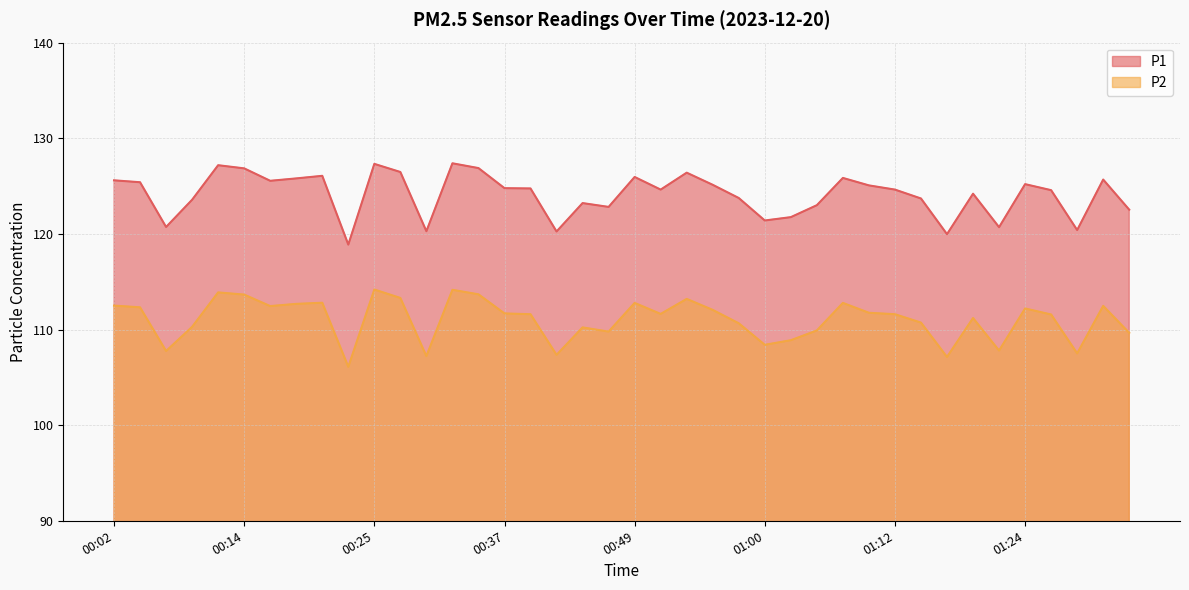

How many distinct data groups are displayed?

2